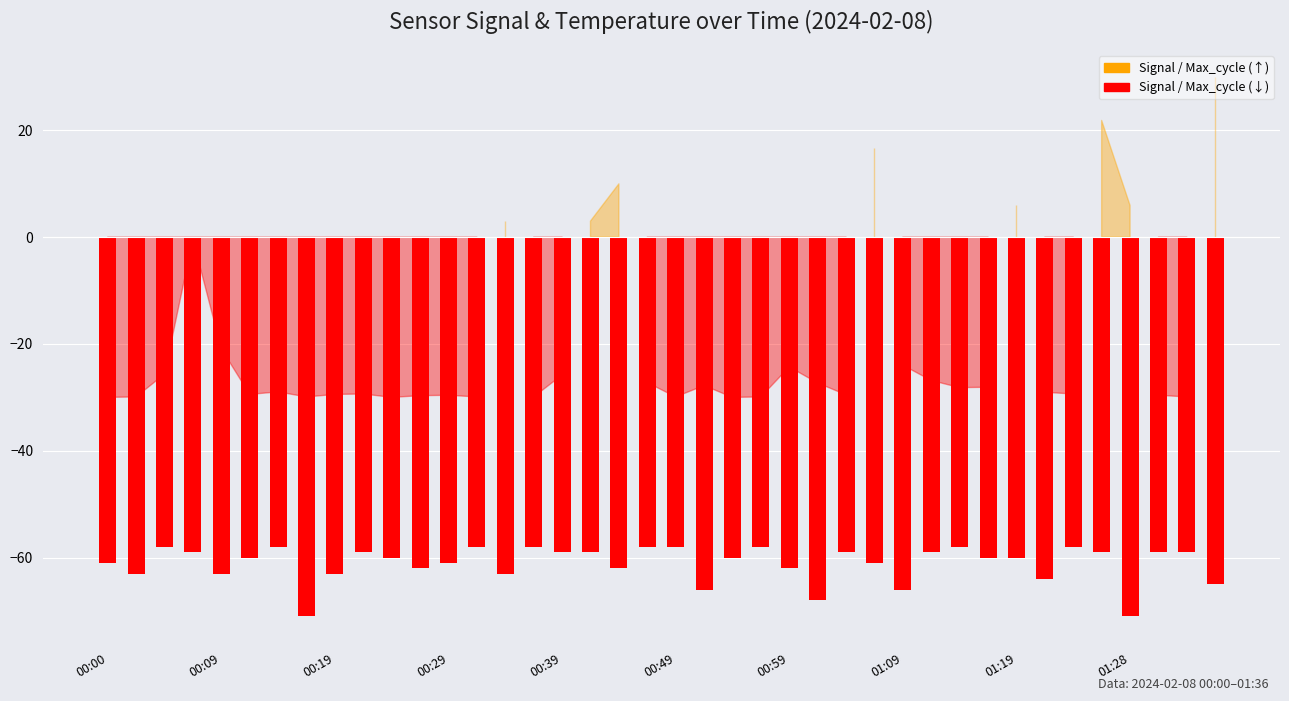

What is the value of the 37th bar from the left?

-71